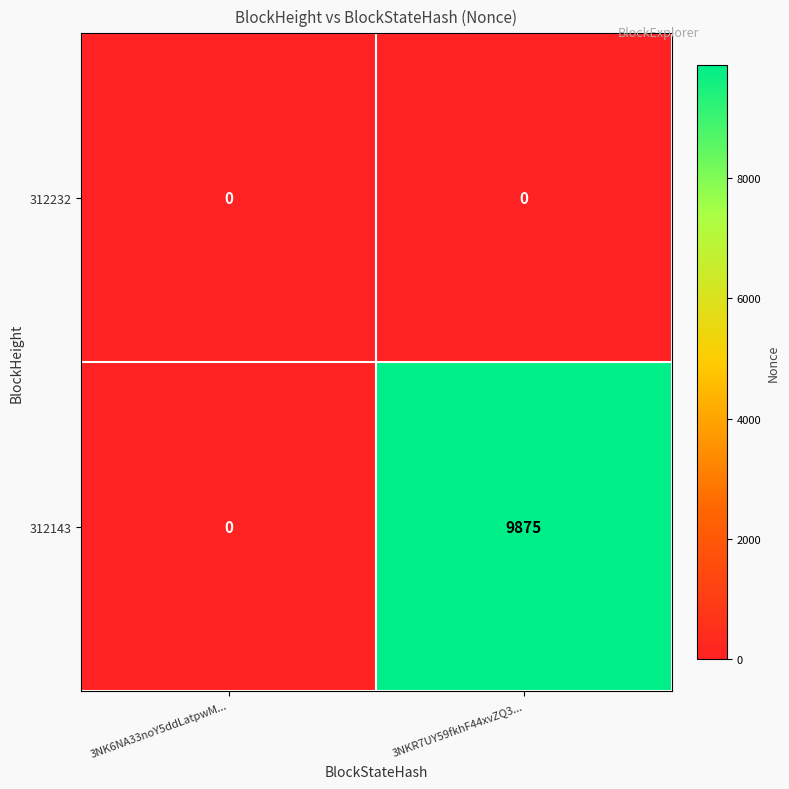

How many series are shown in this chart?

2